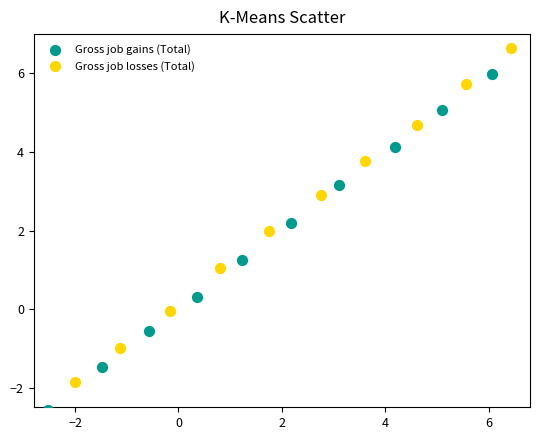

Which series contains the highest Y value?

Gross job losses (Total)